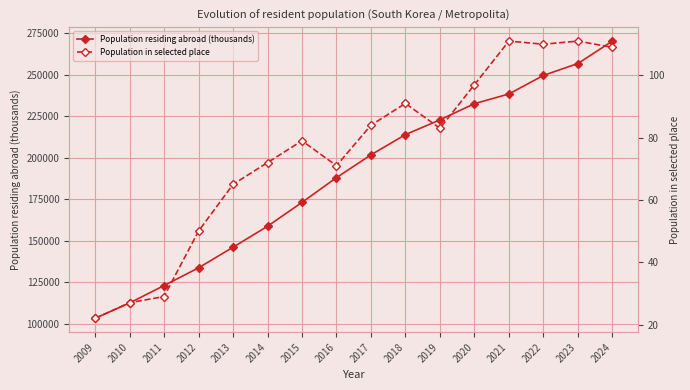

At which category is the sum across all series the highest?

2024